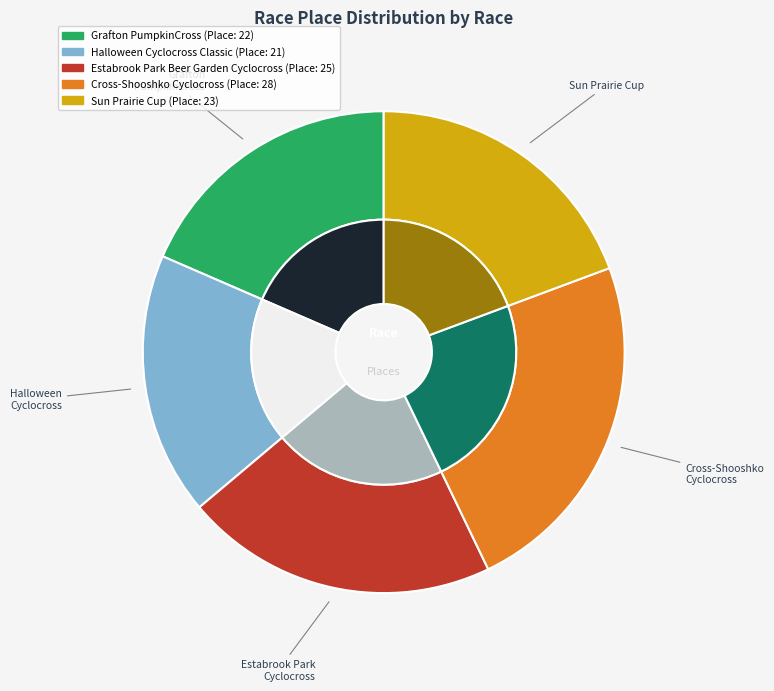

What is the largest slice in the pie chart?

Cross-Shooshko Cyclocross